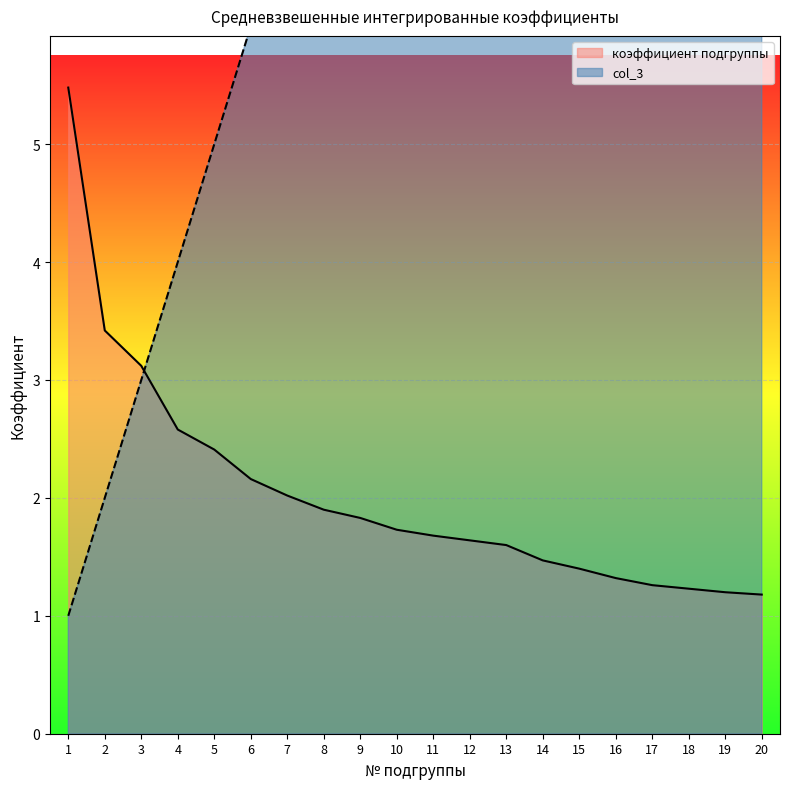

What are all the series names shown in the legend?

коэффициент подгруппы, col_3